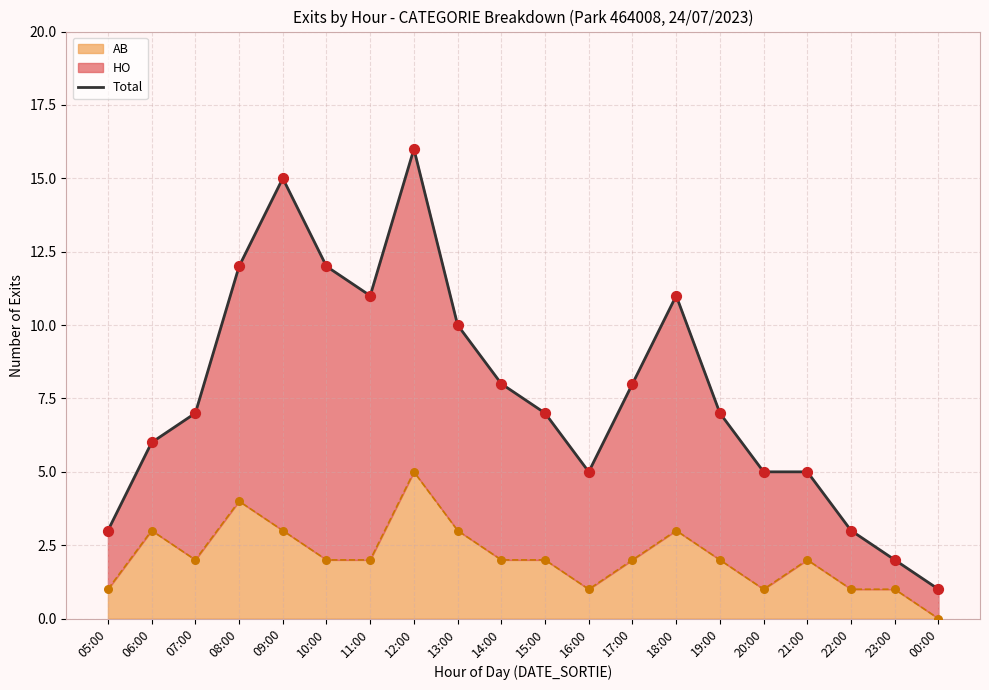

What is the change in value from 17:00 to 19:00?

-1